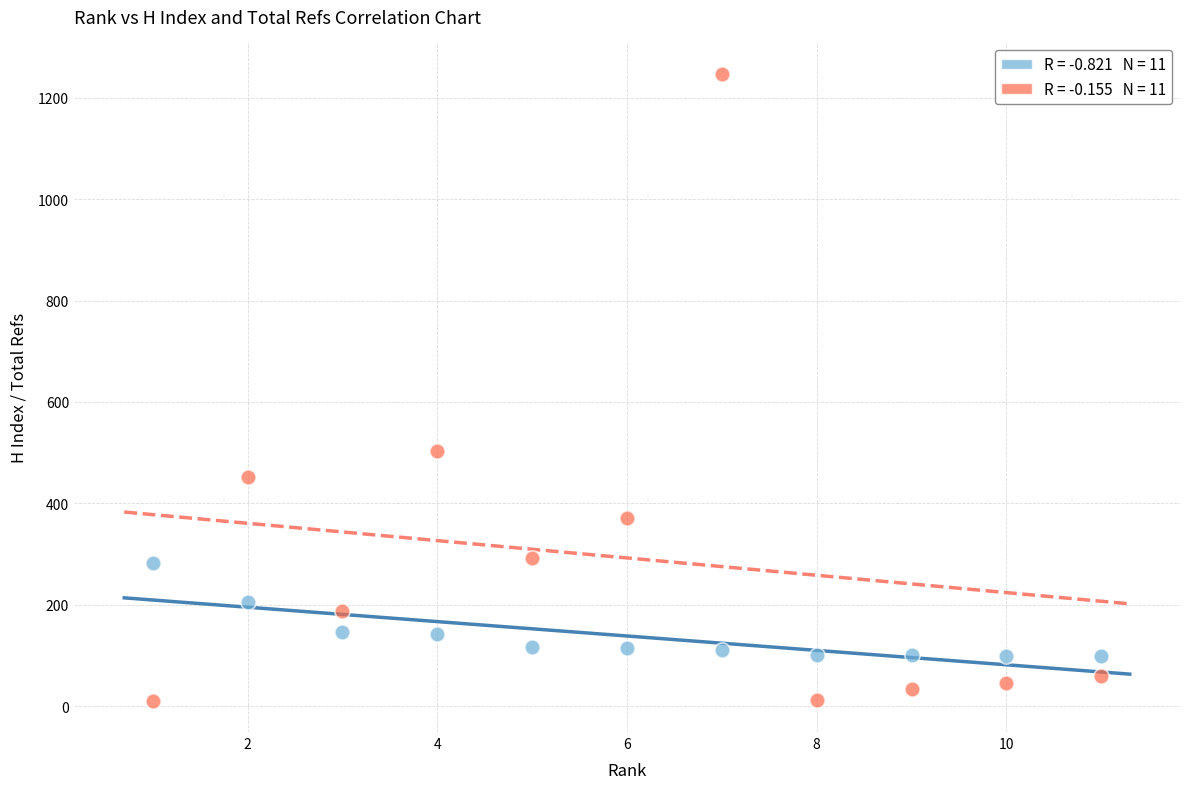

Across all series, what Y value is closest to 629?

504